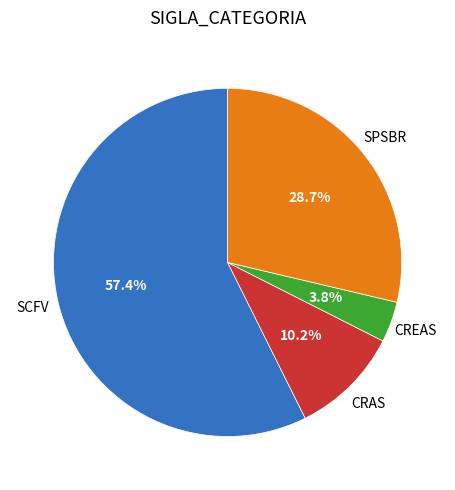

To the nearest percent, what is the difference between the largest and smallest slice percentages?

54%